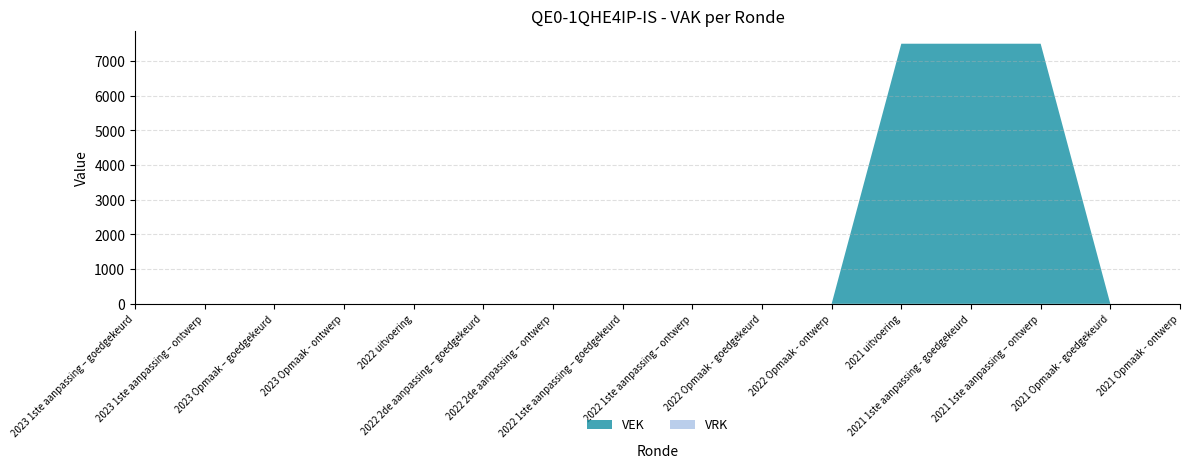

Reading right to left, extract all data points from this chart.

VEK: 2021 Opmaak - ontwerp=0	2021 Opmaak - goedgekeurd=0	2021 1ste aanpassing – ontwerp=7500	2021 1ste aanpassing - goedgekeurd=7500	2021 uitvoering=7500	2022 Opmaak - ontwerp=0	2022 Opmaak - goedgekeurd=0	2022 1ste aanpassing – ontwerp=0	2022 1ste aanpassing – goedgekeurd=0	2022 2de aanpassing – ontwerp=0	2022 2de aanpassing – goedgekeurd=0	2022 uitvoering=0	2023 Opmaak - ontwerp=0	2023 Opmaak – goedgekeurd=0	2023 1ste aanpassing – ontwerp=0	2023 1ste aanpassing – goedgekeurd=0
VRK: 2021 Opmaak - ontwerp=0	2021 Opmaak - goedgekeurd=0	2021 1ste aanpassing – ontwerp=0	2021 1ste aanpassing - goedgekeurd=0	2021 uitvoering=0	2022 Opmaak - ontwerp=0	2022 Opmaak - goedgekeurd=0	2022 1ste aanpassing – ontwerp=0	2022 1ste aanpassing – goedgekeurd=0	2022 2de aanpassing – ontwerp=0	2022 2de aanpassing – goedgekeurd=0	2022 uitvoering=0	2023 Opmaak - ontwerp=0	2023 Opmaak – goedgekeurd=0	2023 1ste aanpassing – ontwerp=0	2023 1ste aanpassing – goedgekeurd=0